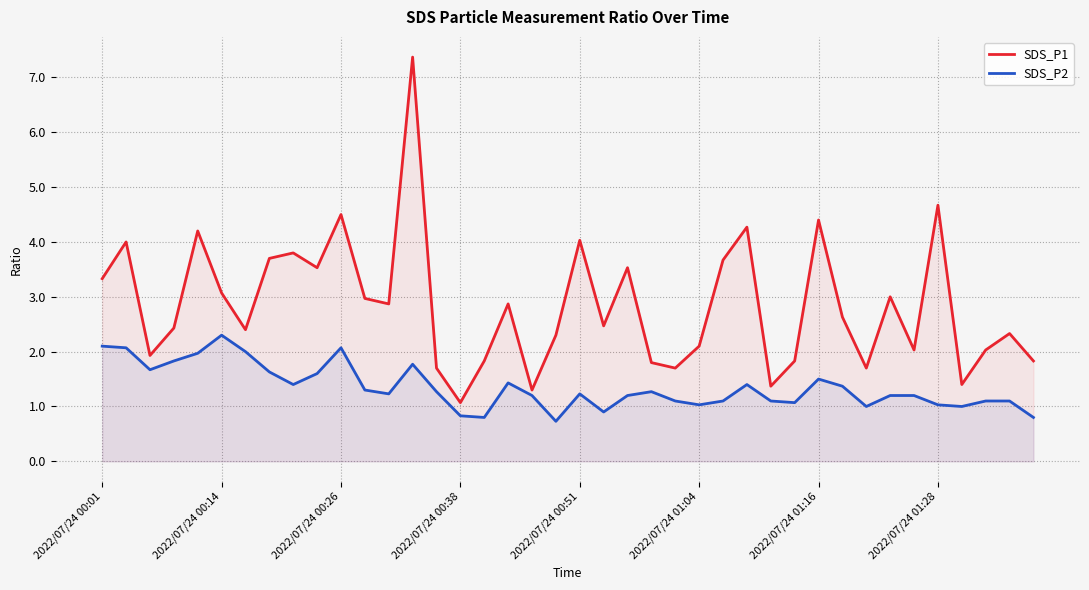

What are all the series names shown in the legend?

SDS_P1, SDS_P2